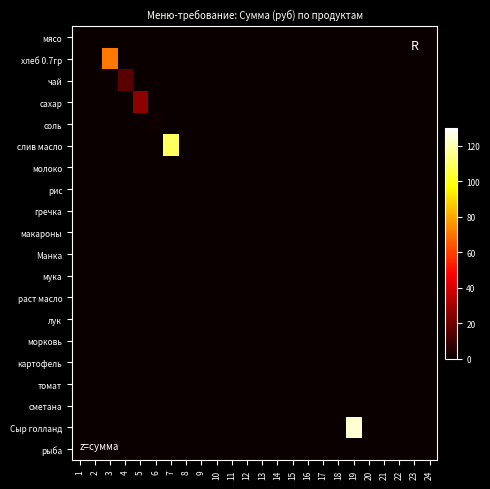

At which category does the chart reach its peak across all series?

19